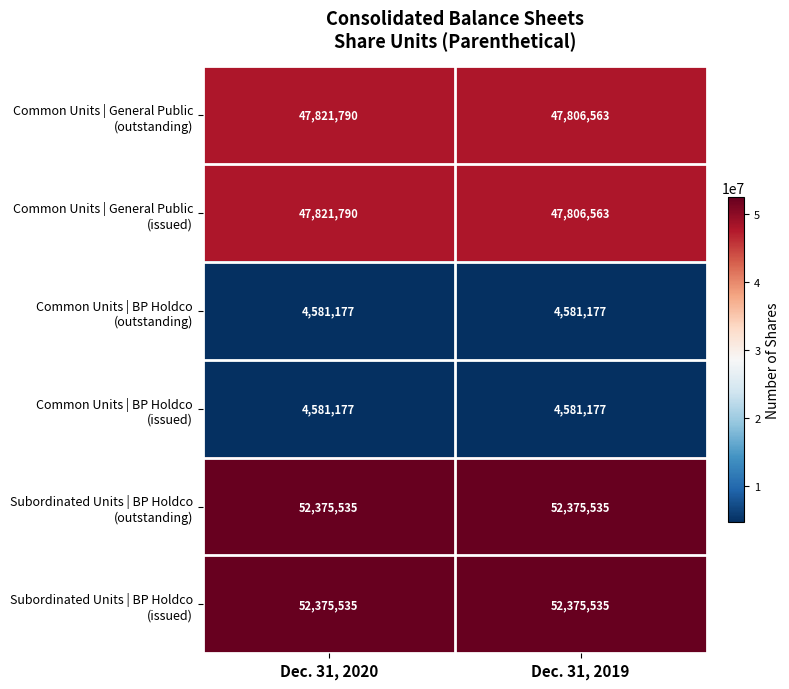

What is the minimum value shown in the chart?

4581177